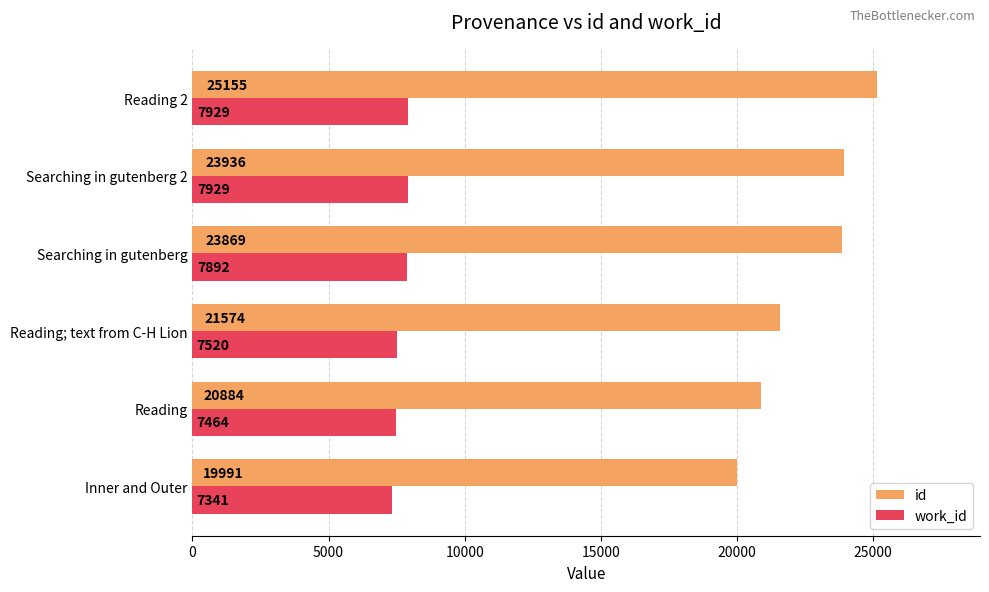

Rank the series by their maximum value, from lowest to highest.

work_id, id